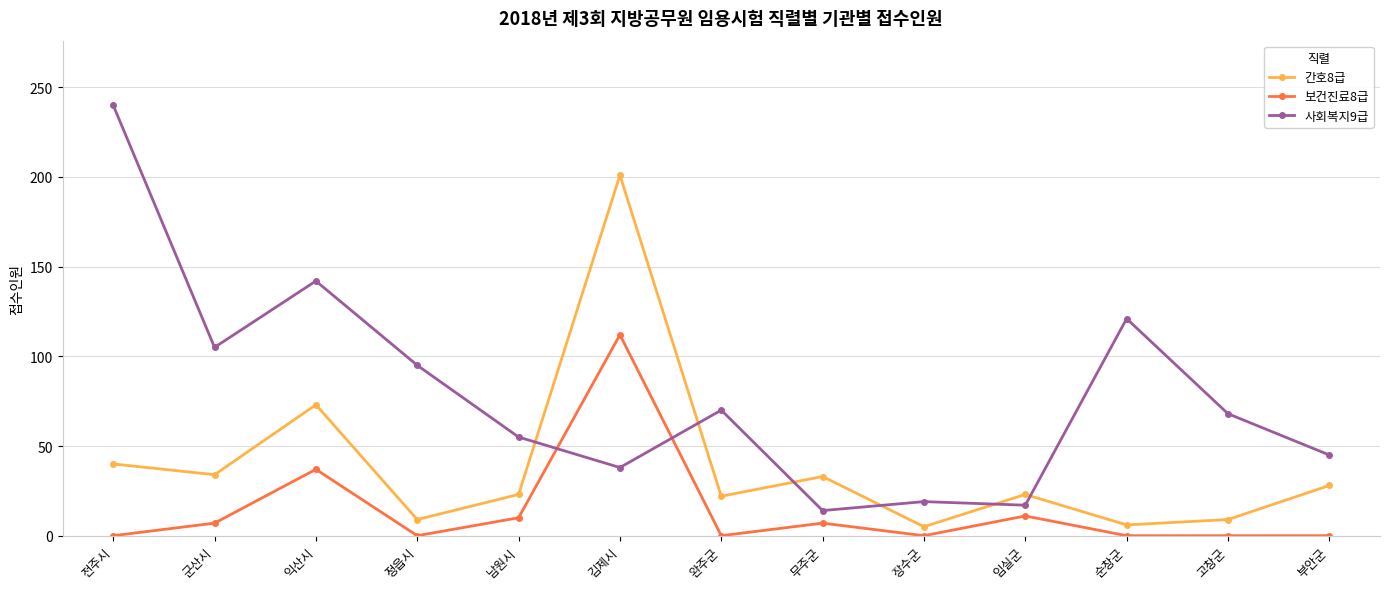

Does the chart display data point markers on the line(s)?

Yes